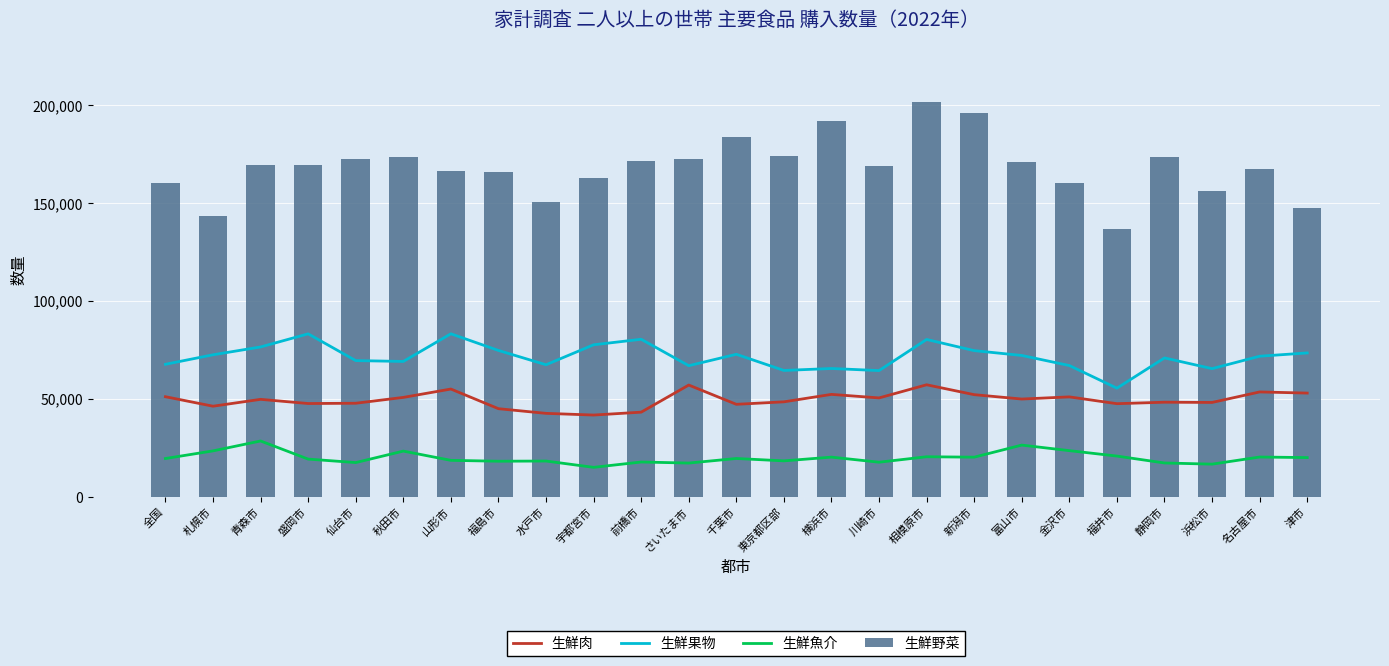

What is the highest value of the 生鮮肉 series?

57184